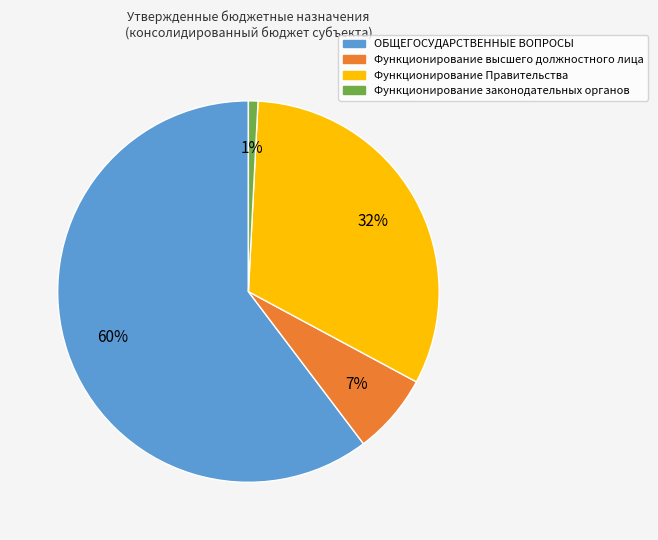

How many slices are in this pie chart?

4